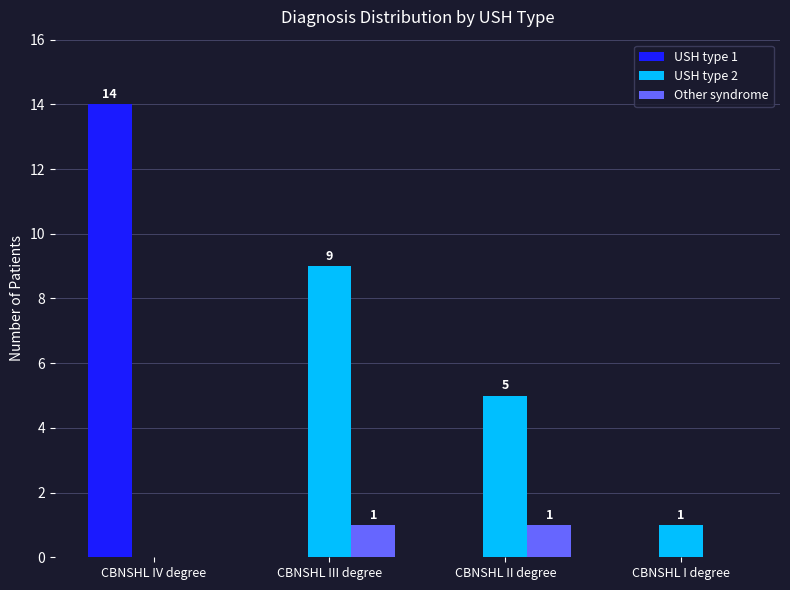

Which series has the widest spread of values?

USH type 1